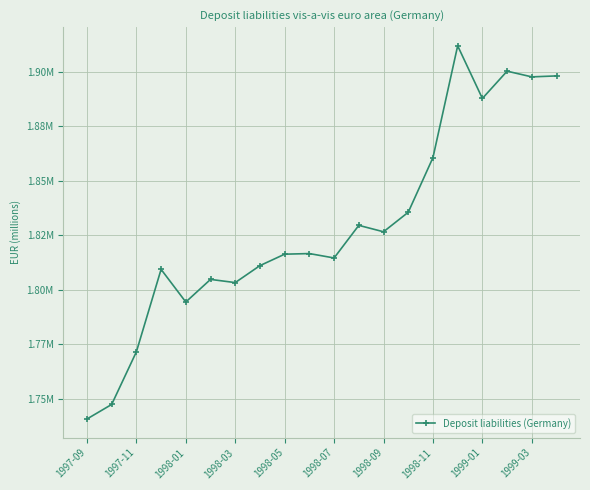

Does the chart have visible grid lines?

Yes